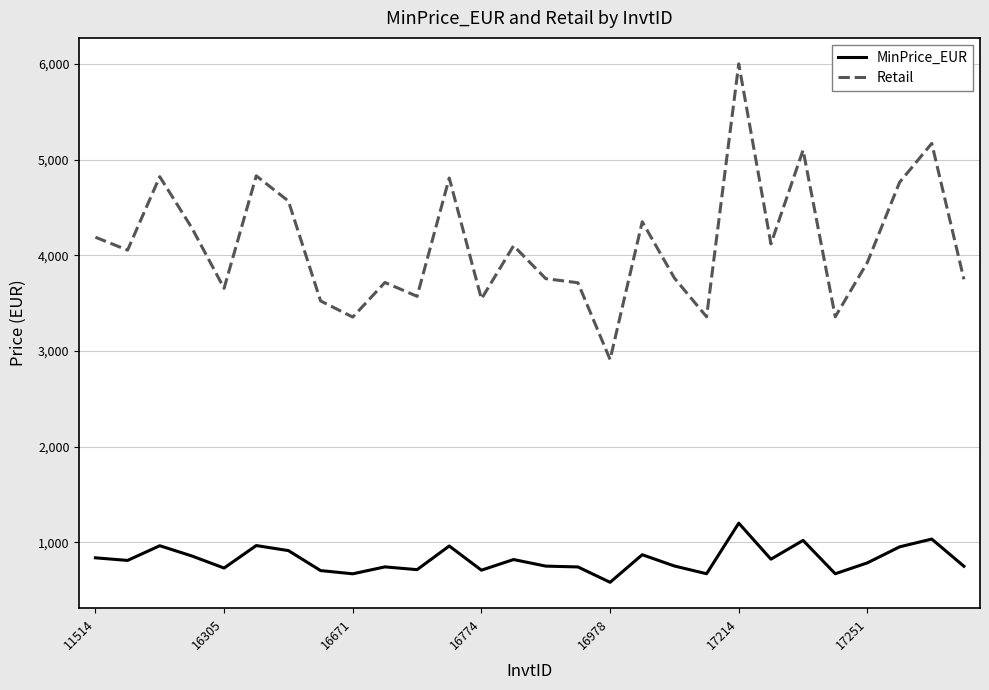

What is the smallest value displayed?

582.2